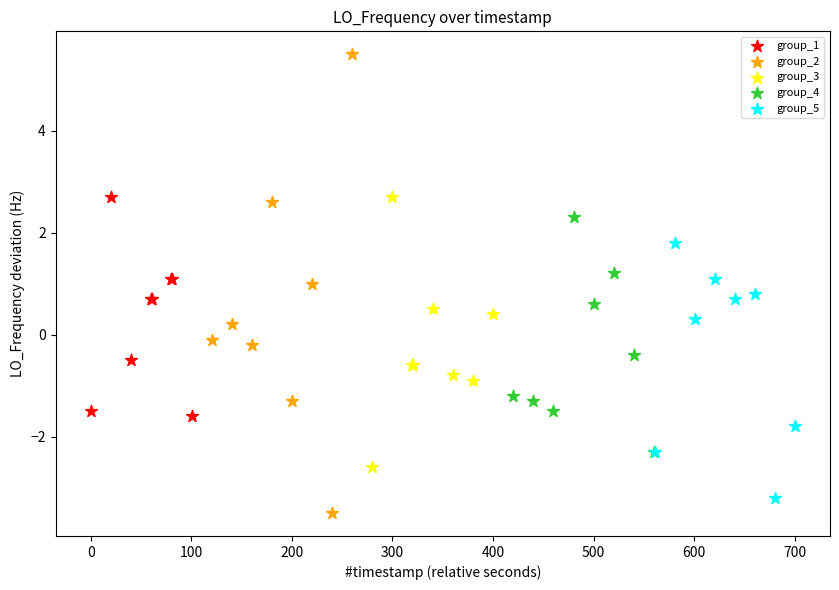

Which series reaches the maximum Y coordinate?

group_2